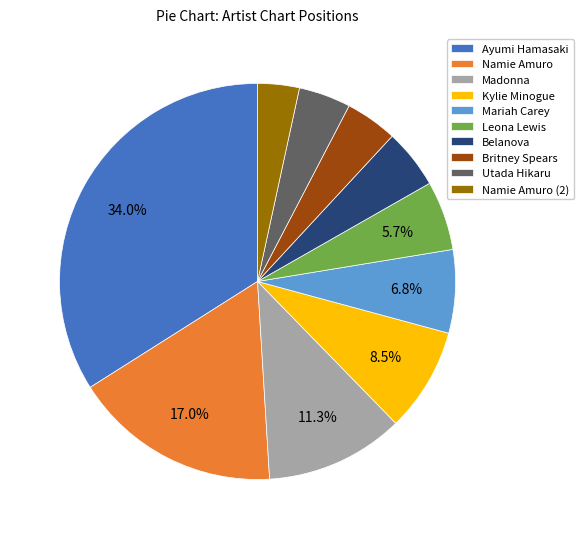

How many segments does this pie chart have?

10